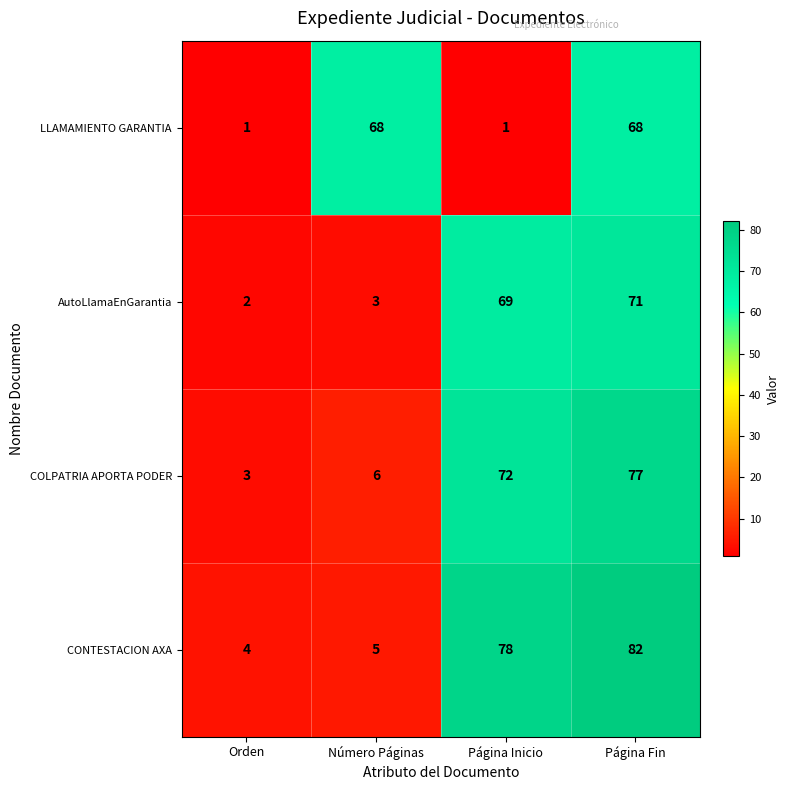

Is it true that COLPATRIA APORTA PODER equals 77 at Página Fin?

True